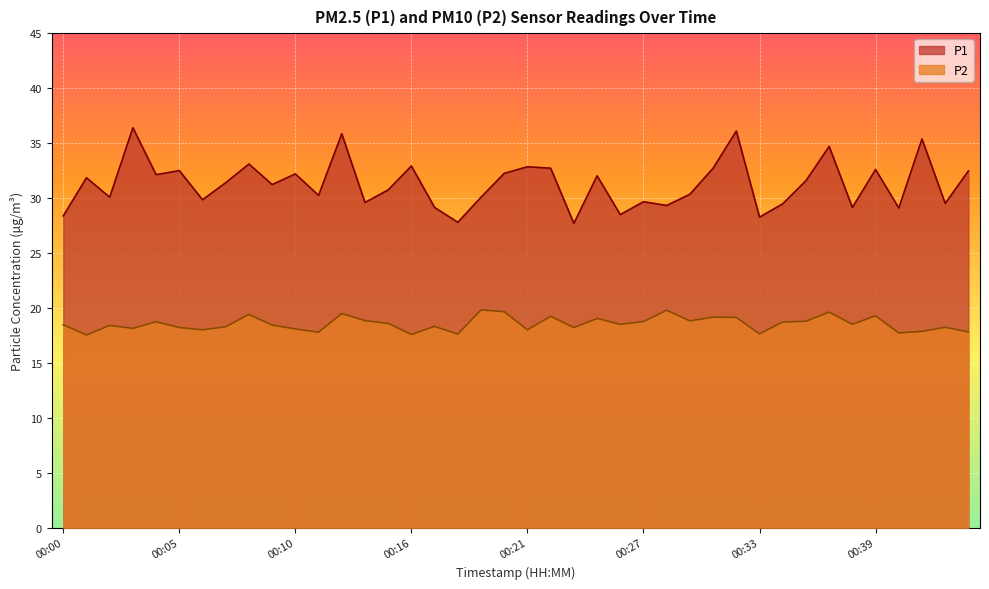

Which has a higher value, 00:01 or 00:32?

00:32